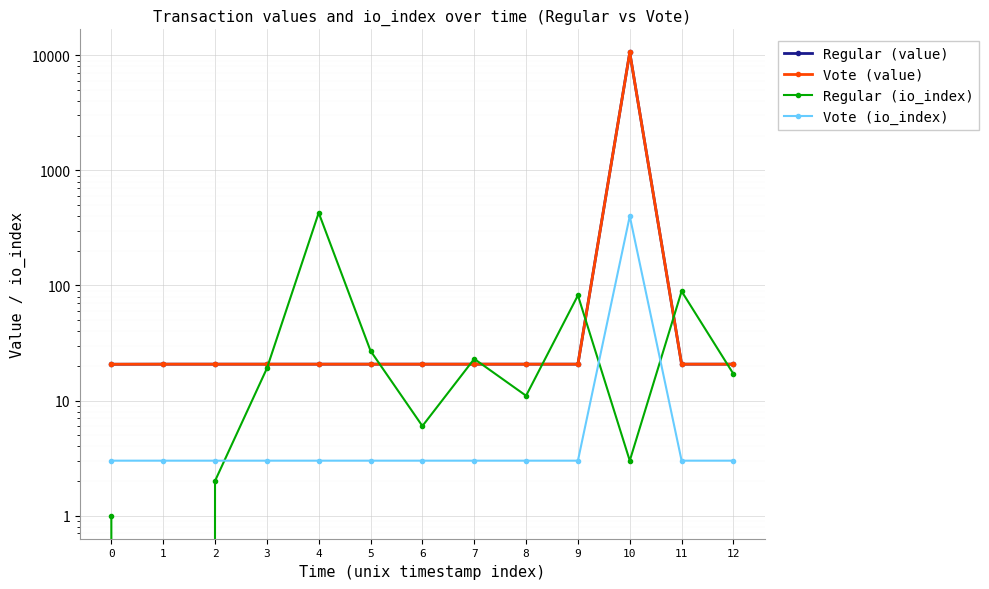

What is the spread (max minus min) of values at 9?

79.0